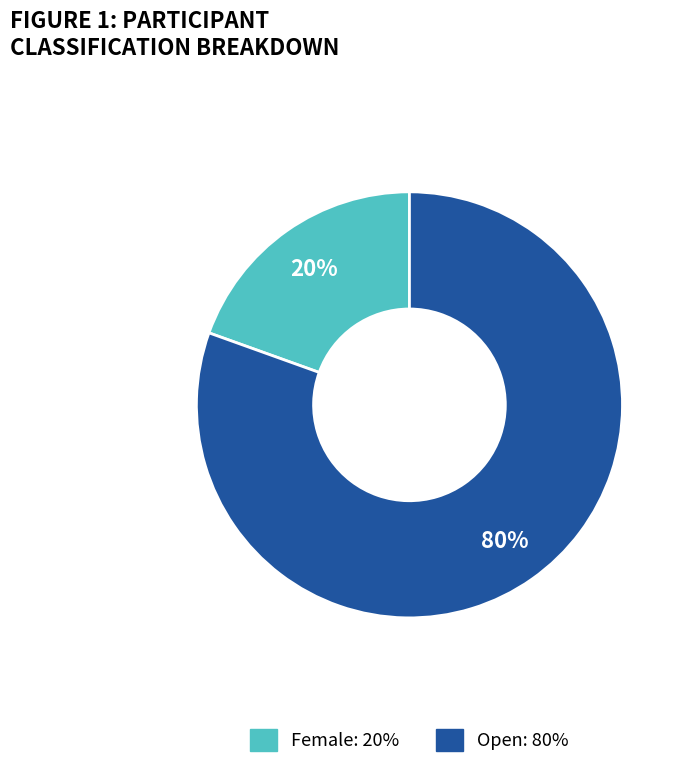

Which slice is the largest?

Open